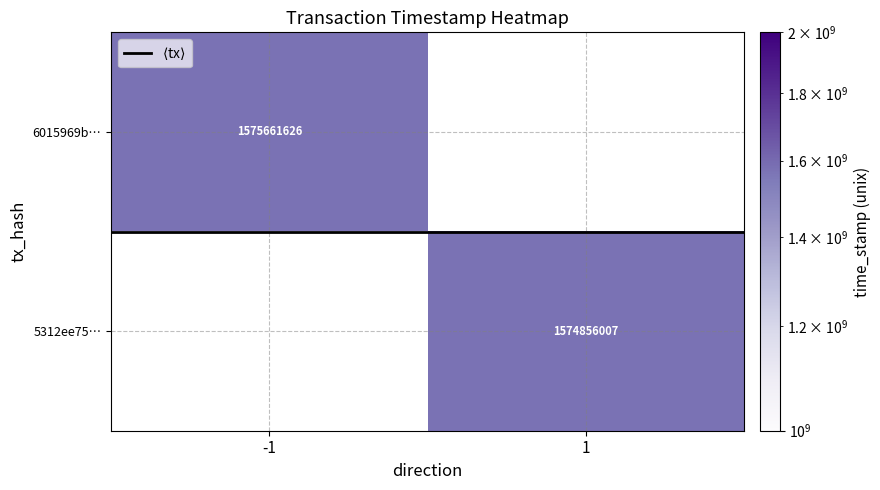

Is the value of 6015969b… at -1 greater than the value of 5312ee75… at 1?

Yes